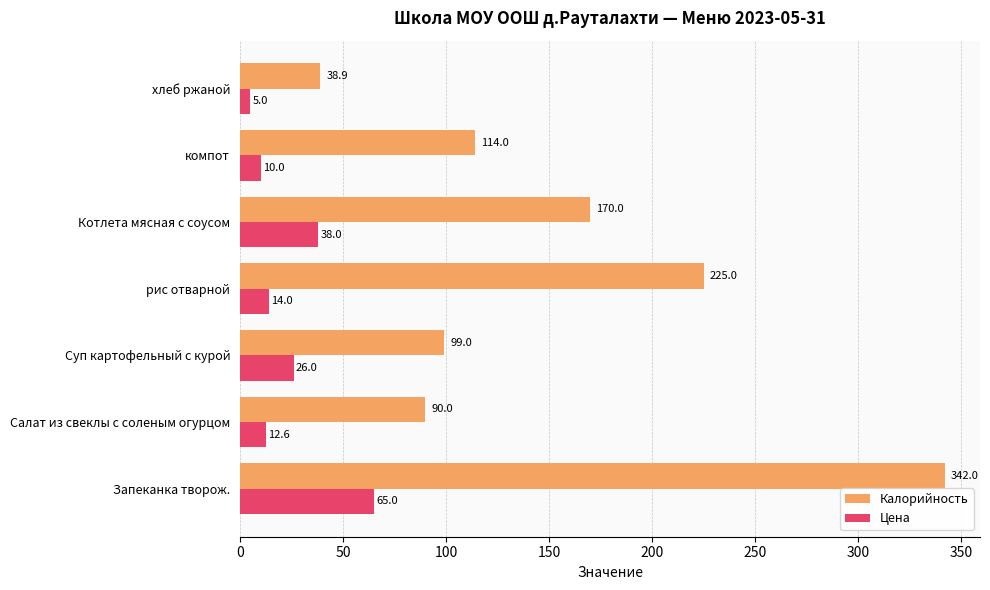

Is it true that Цена equals 14.0 at рис отварной?

True